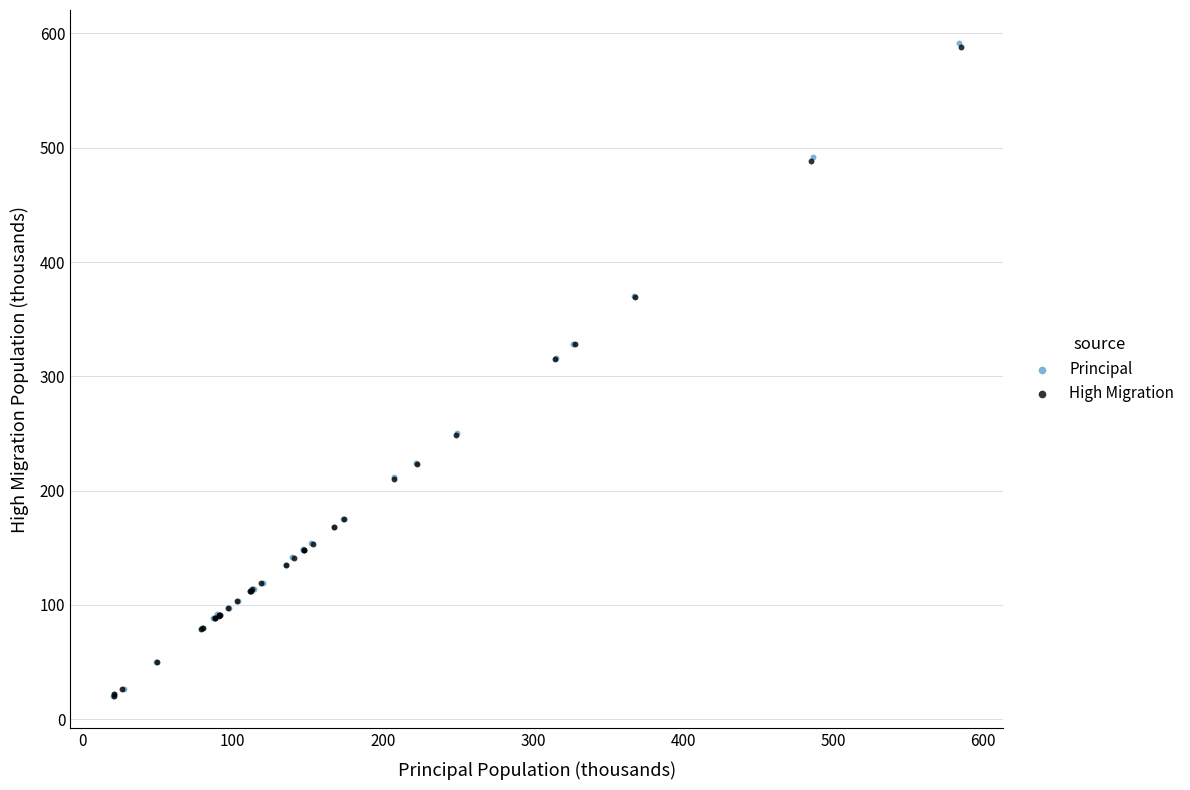

Which series has the largest Y range (max minus min)?

Principal